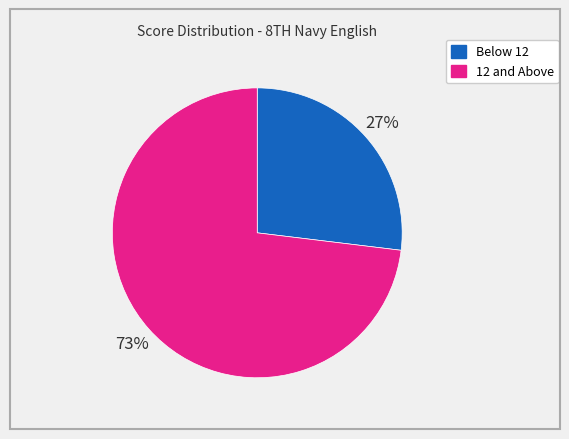

Does any single category account for the majority?

Yes